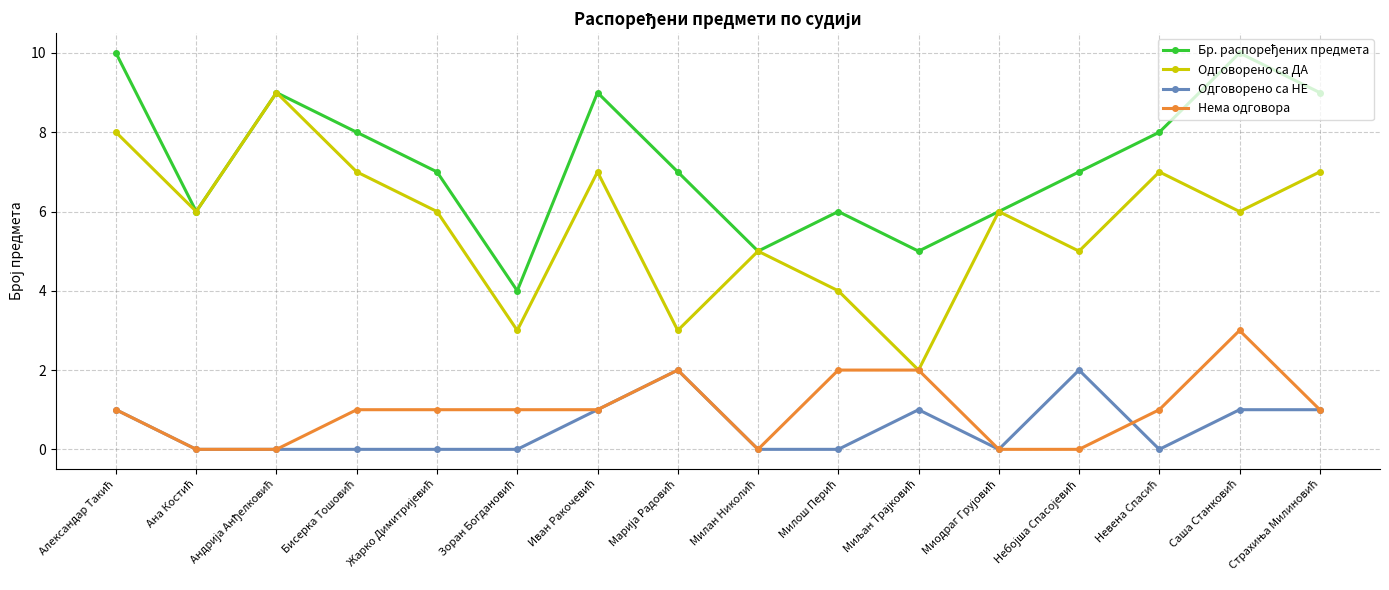

Which series has the largest range (max minus min)?

Одговорено са ДА